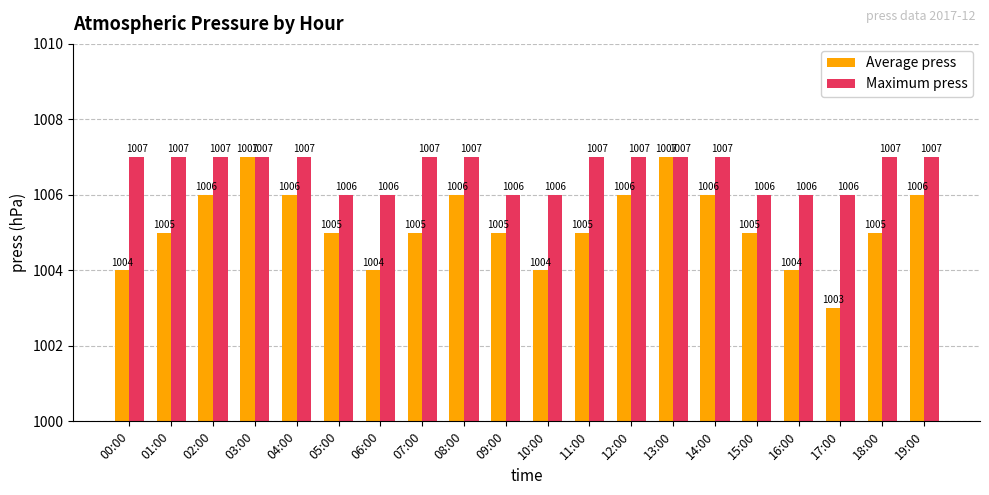

List the series in order of their overall mean, highest first.

Maximum press, Average press